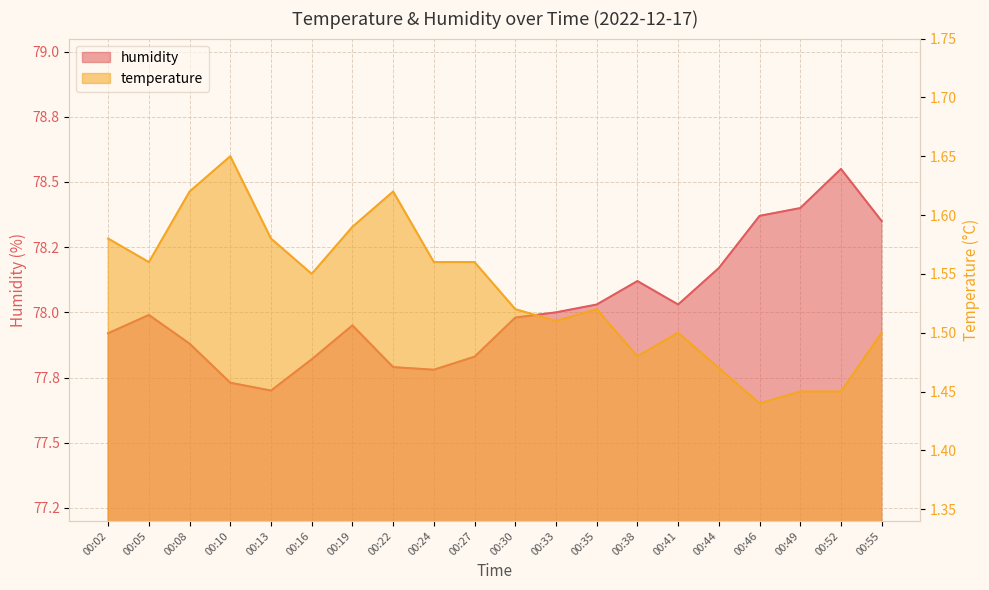

Rank the series by their maximum value, from highest to lowest.

humidity, temperature